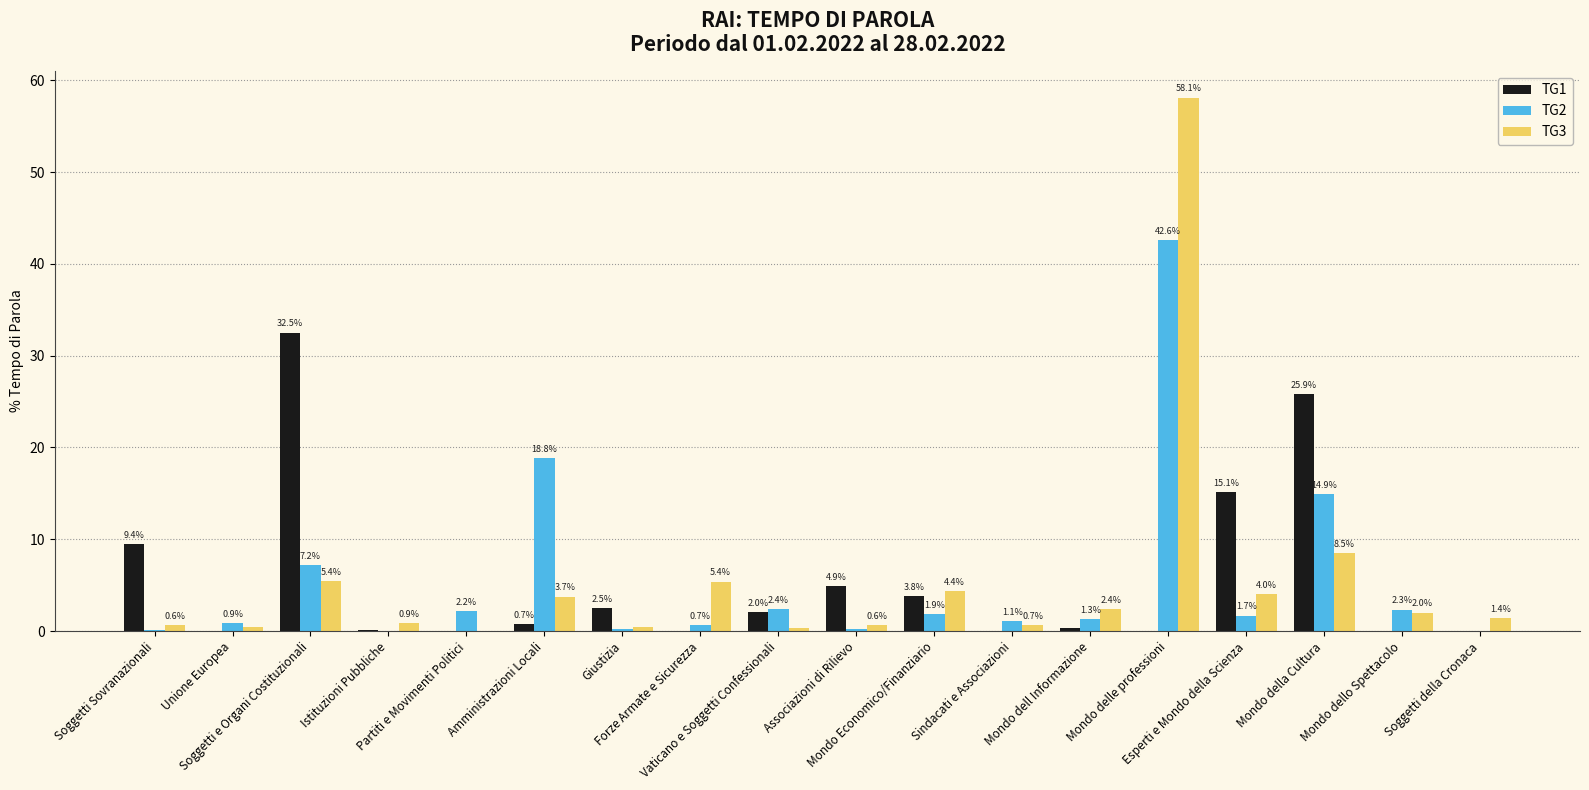

Are the bars grouped side by side (vs. stacked)?

Yes